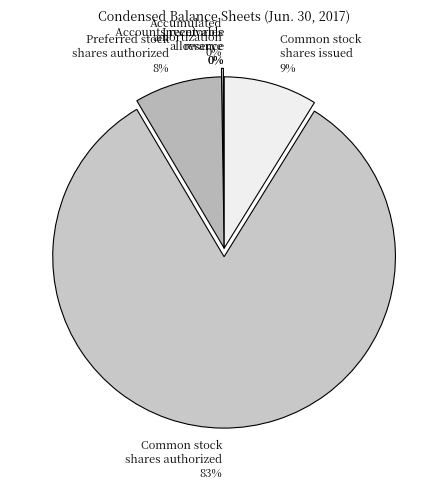

Does any single category account for the majority?

Yes